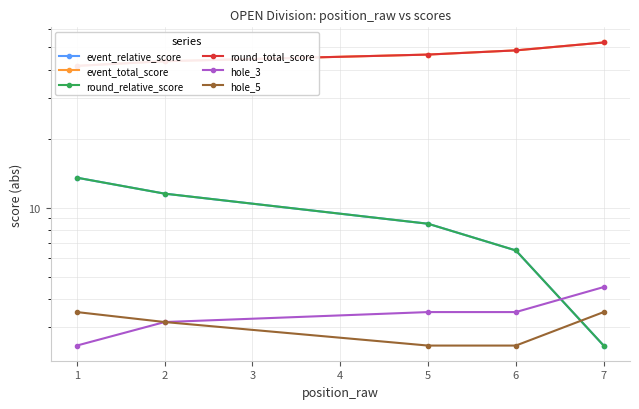

Rank the series by their maximum value, from lowest to highest.

hole_5, hole_3, event_relative_score, round_relative_score, event_total_score, round_total_score